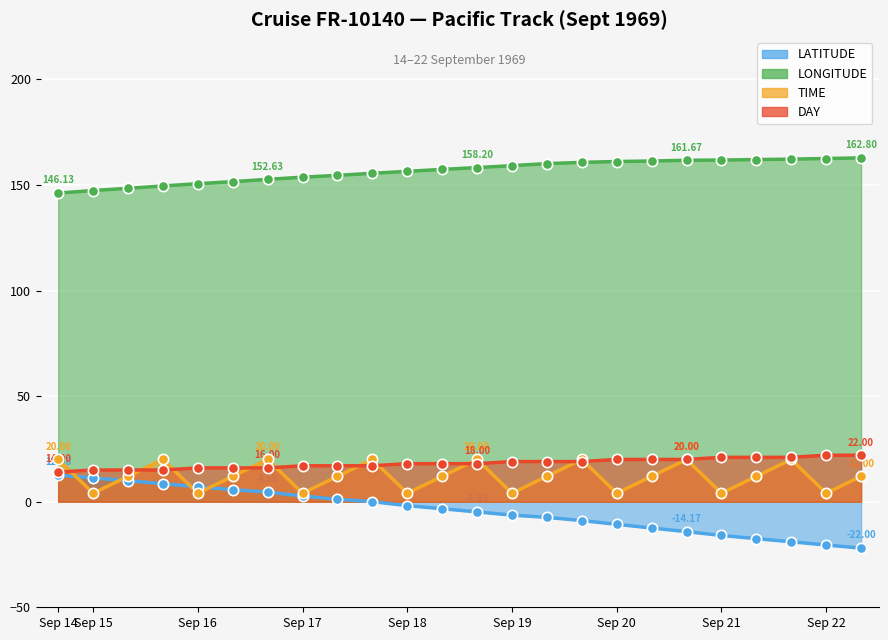

At which category is the sum across all series the highest?

16